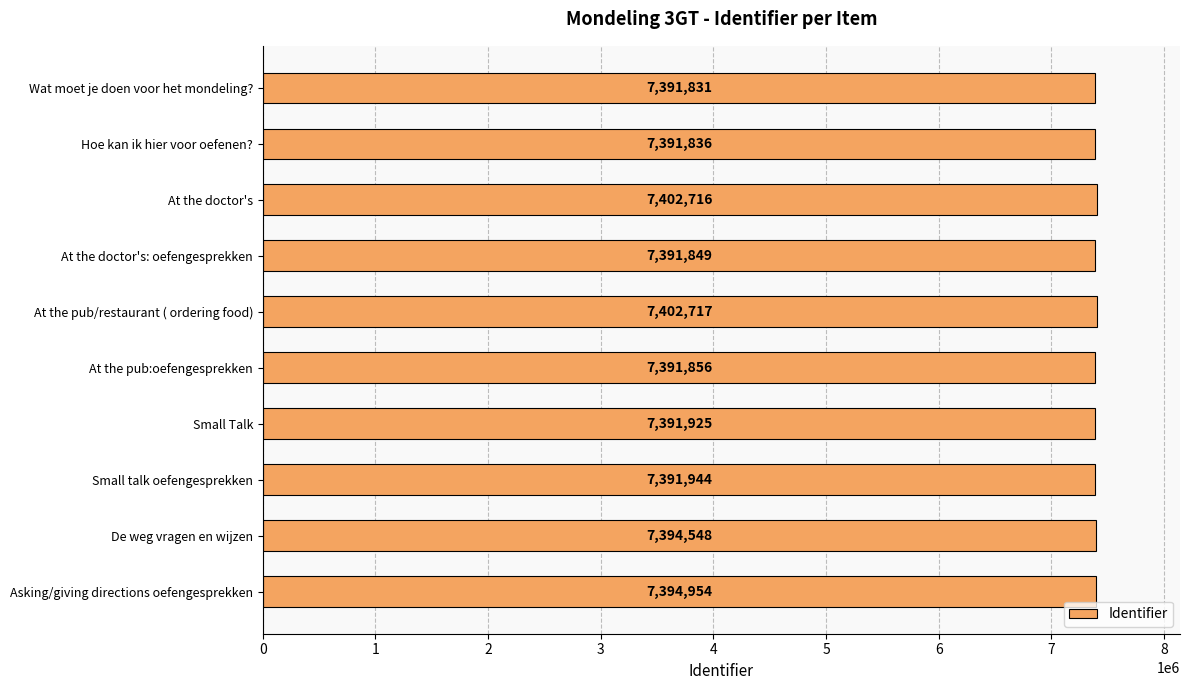

How many series are shown in this chart?

1